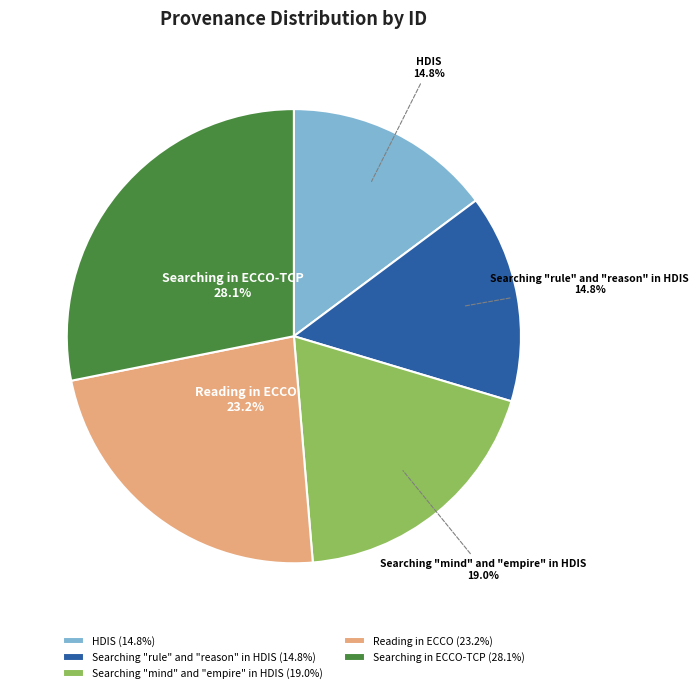

Combined, what portion of the pie is Reading in ECCO and Searching "rule" and "reason" in HDIS?

38.0%